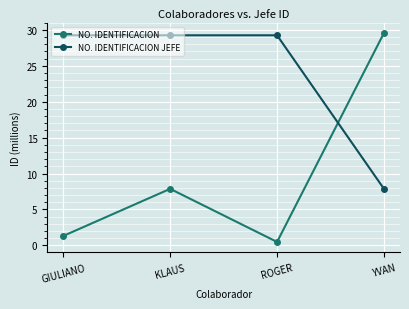

What is the difference between the NO. IDENTIFICACION values at GIULIANO and ROGER?

0.8